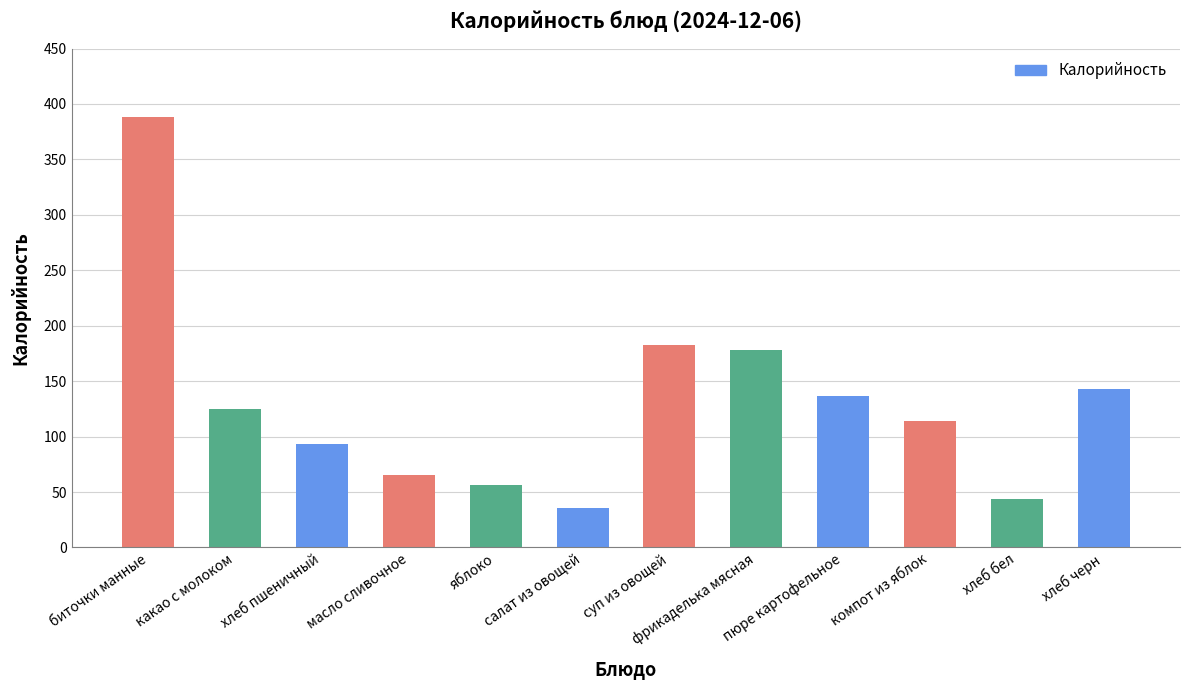

What is the label of the 1st bar from the right?

хлеб черн